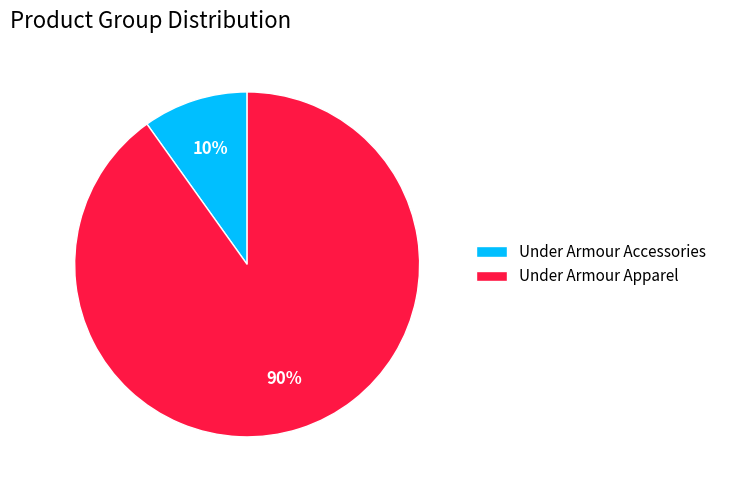

To the nearest percent, what is the difference between the largest and smallest slice percentages?

80%